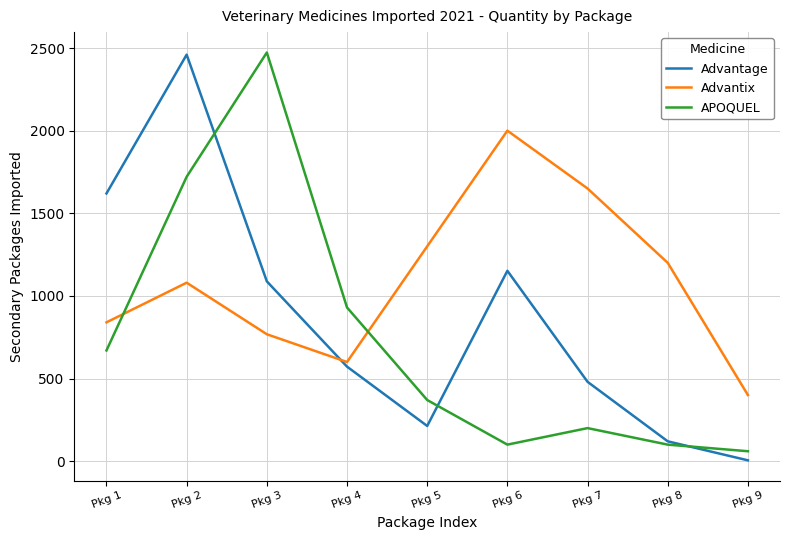

Between which two adjacent categories do APOQUEL and Advantage first intersect?

Pkg 2 and Pkg 3